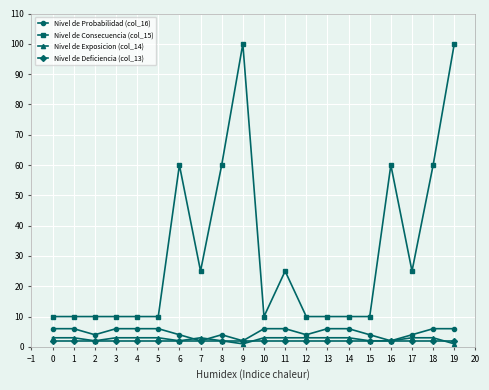

Which series has the largest range (max minus min)?

Nivel de Consecuencia (col_15)